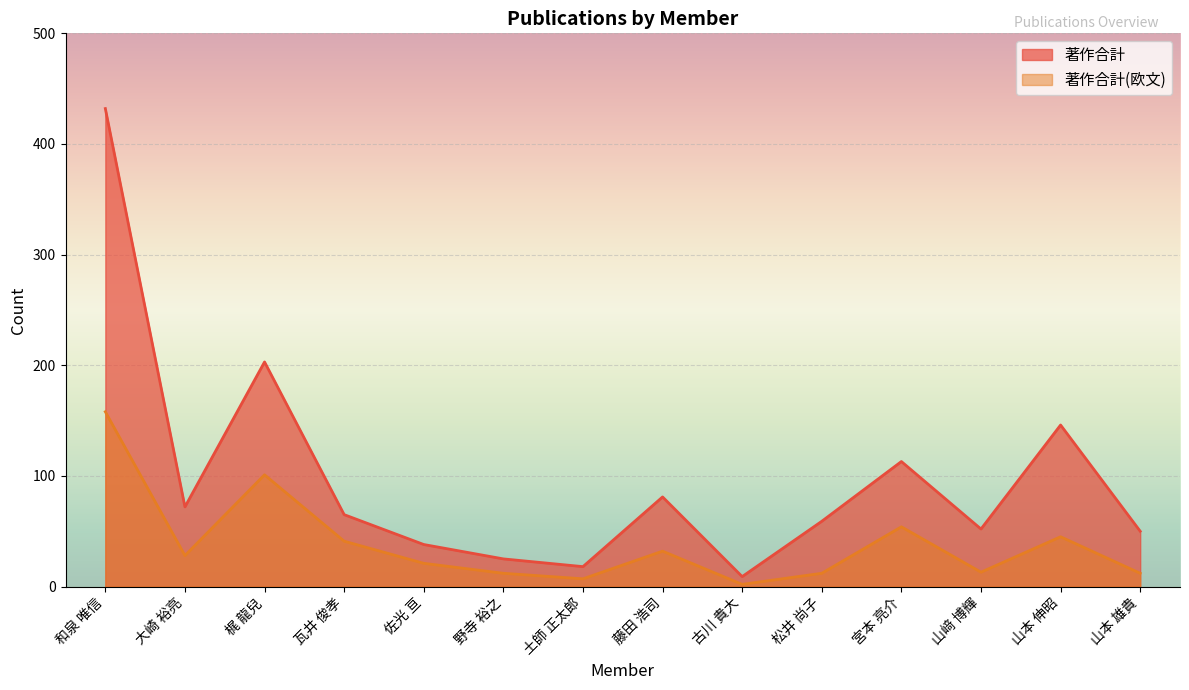

What is the difference between the highest and lowest values at 山﨑 博輝?

39